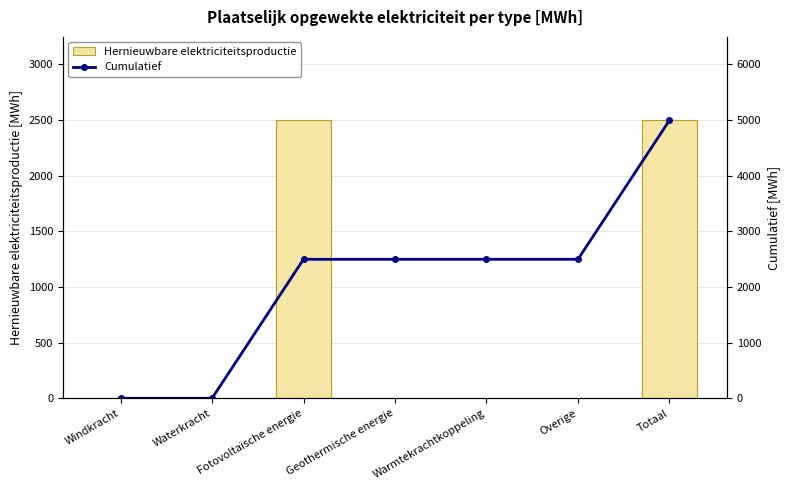

What is the average value of the Cumulatief series?

2140.2